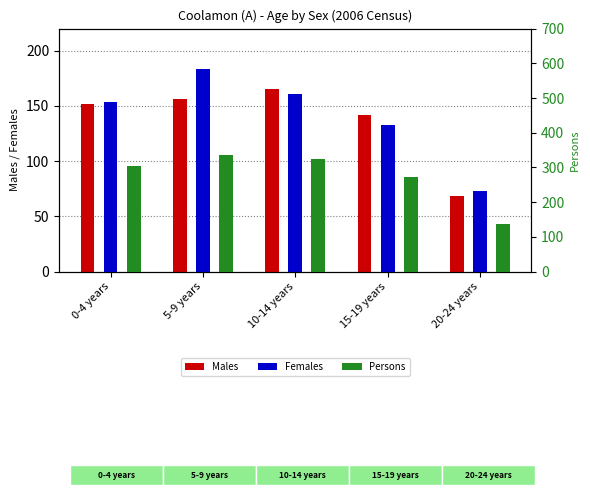

How many values in the Females series are below 154?

2